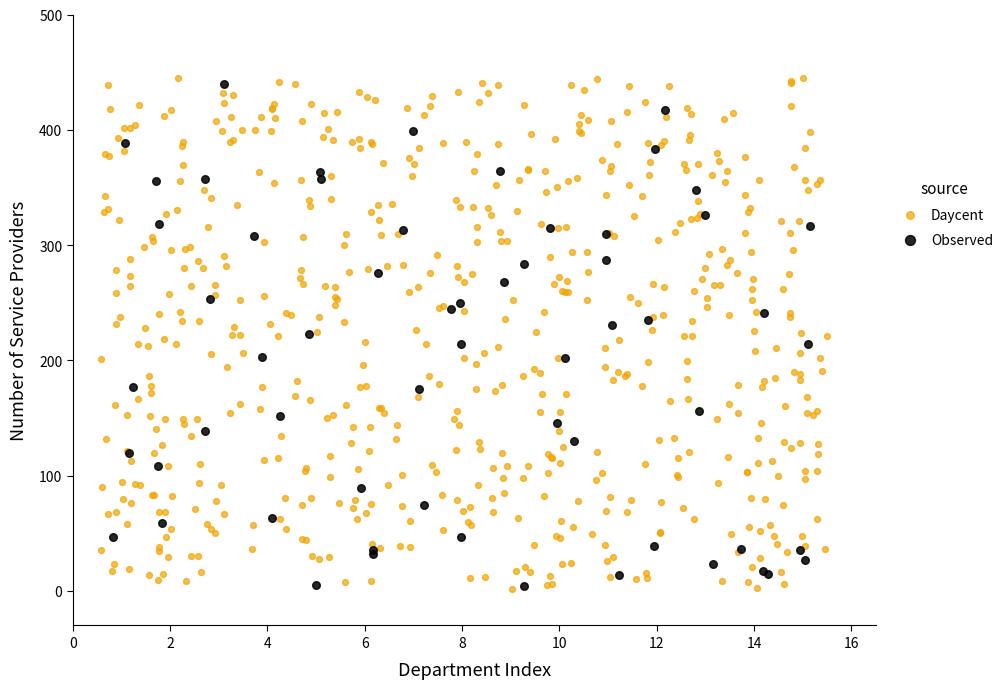

What are all the series names shown in the legend?

Daycent, Observed